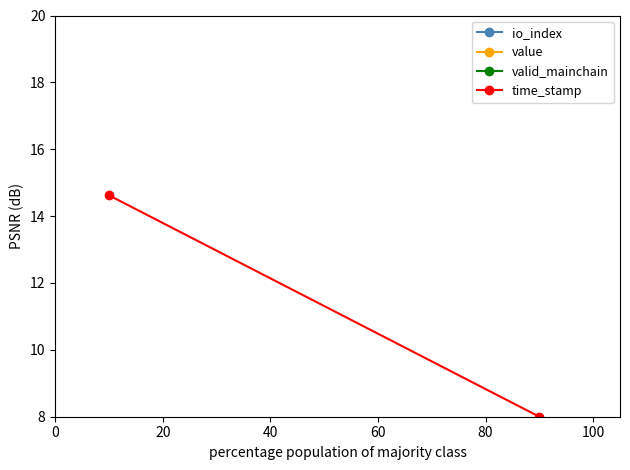

Which series changed the most between 0 and 20?

time_stamp